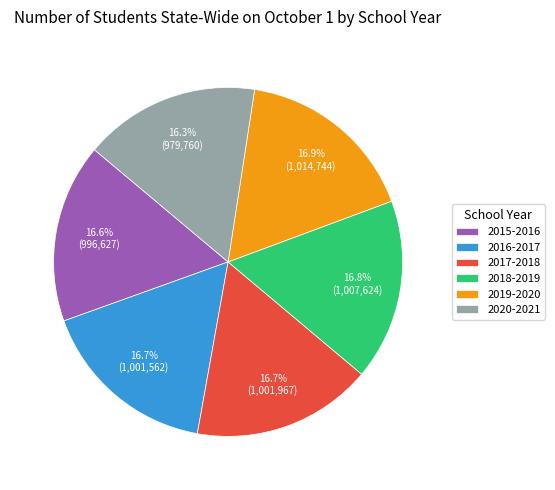

How many slices are in this pie chart?

6